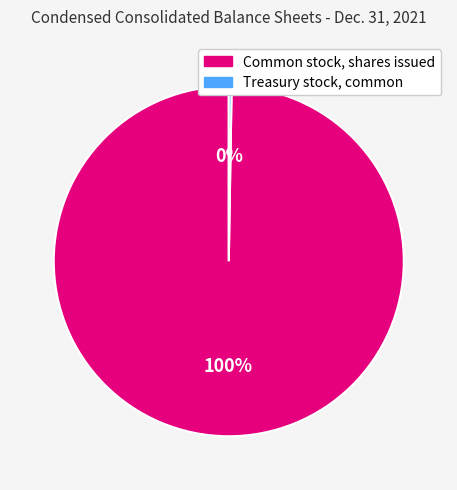

What is the largest slice in the pie chart?

Common stock, shares issued